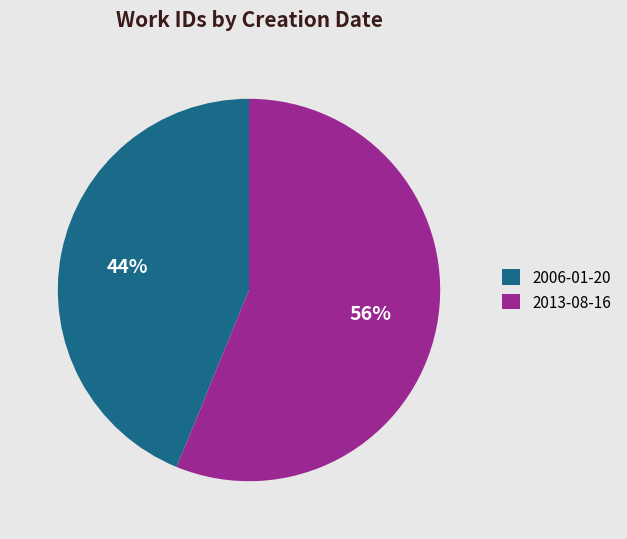

Is the sum of 2006-01-20 and 2013-08-16 greater than half?

Yes